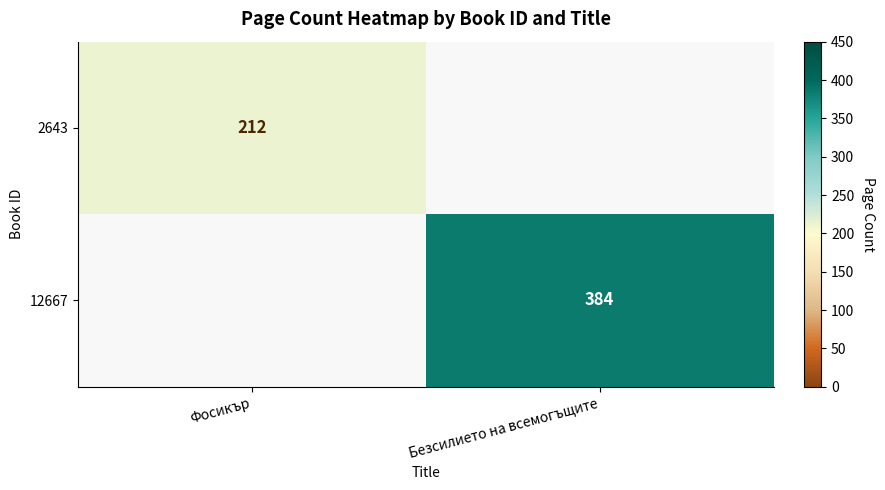

The 2643 series shows 118 at Фосикър. True or false?

False